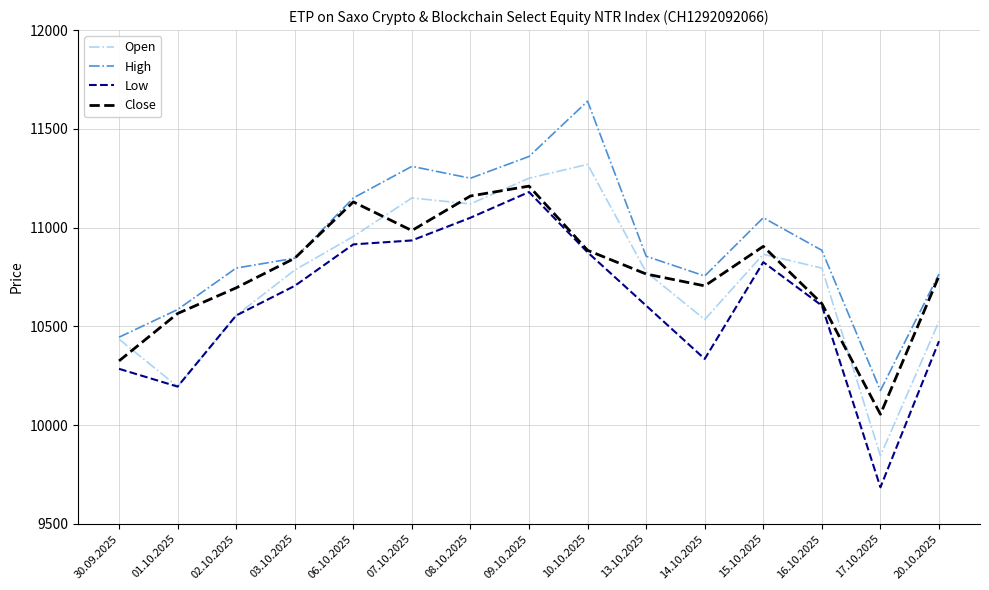

Is the value of High at 30.09.2025 greater than the value of Low at 17.10.2025?

Yes